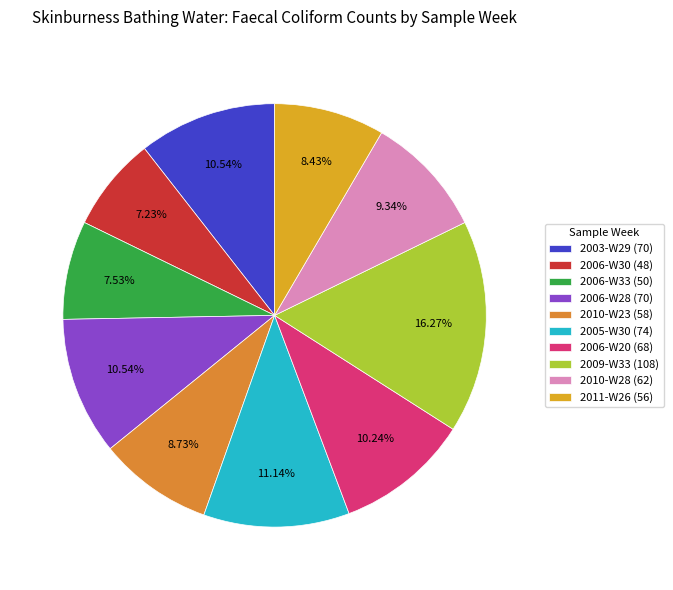

Which slice is the largest?

2009-W33 (108)